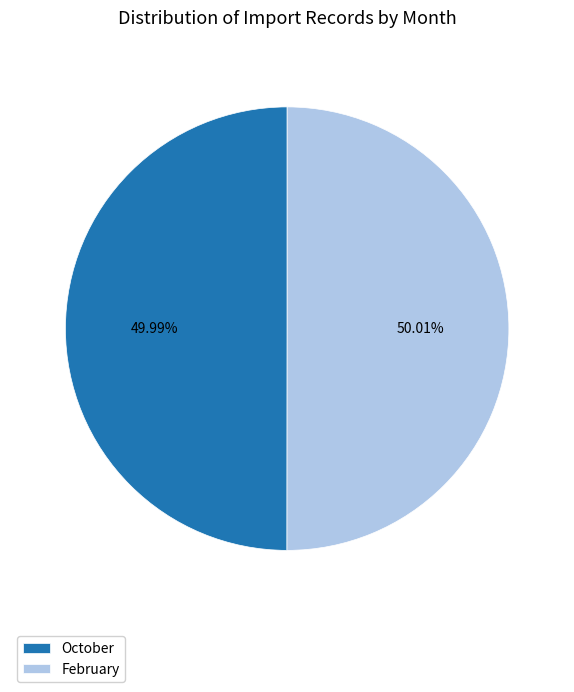

What is the total percentage of October and February?

100.0%